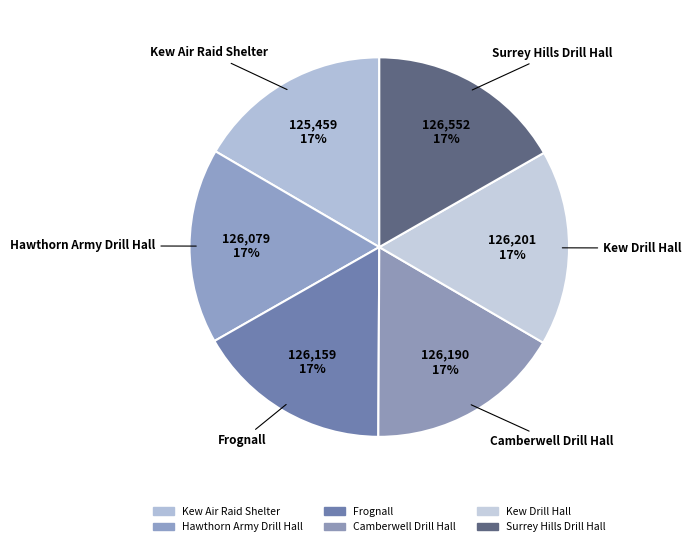

Rank the categories by value from highest to lowest.

Surrey Hills Drill Hall, Kew Drill Hall, Camberwell Drill Hall, Frognall, Hawthorn Army Drill Hall, Kew Air Raid Shelter